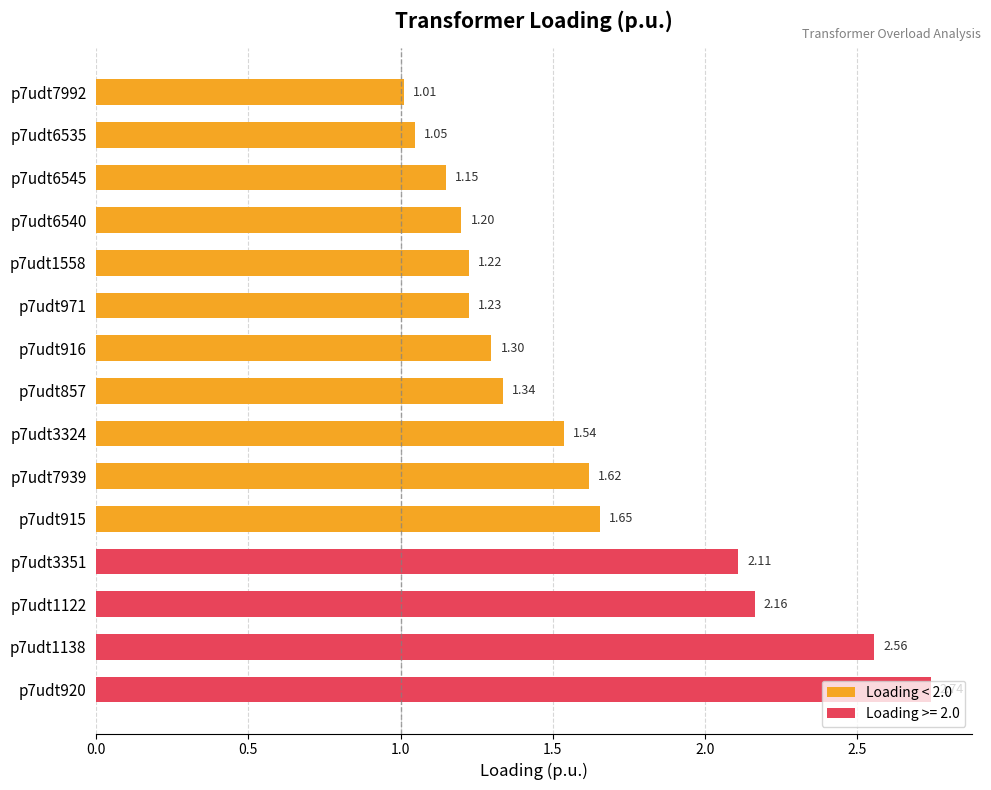

How many categories are shown in the chart?

15